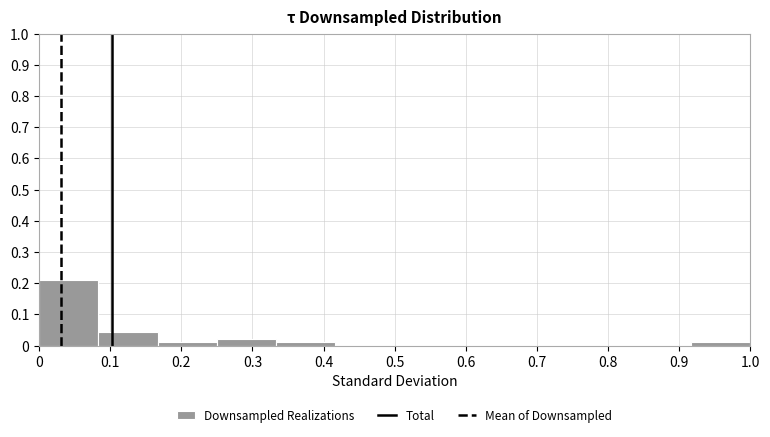

How tall is the bar that spans 0.17 to 0.25 on the x-axis? Neither the bar edges nor the heights are printed on the chart, so give them approximately, as read against the axes.

0.01